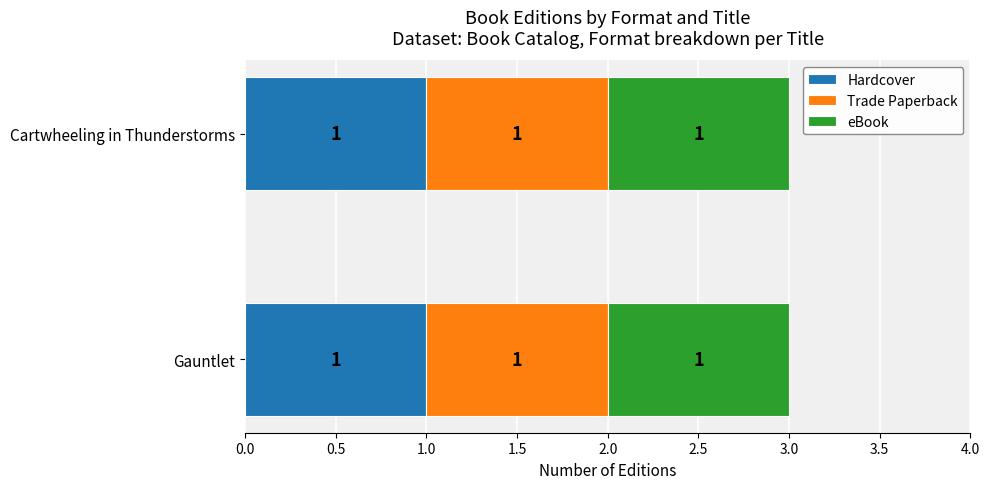

What are all the series names shown in the legend?

Hardcover, Trade Paperback, eBook